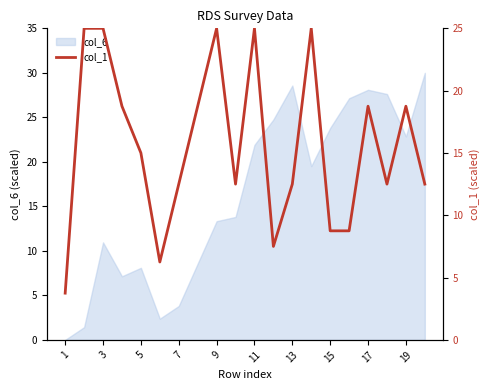

At which label does col_6 first exceed 19?

11